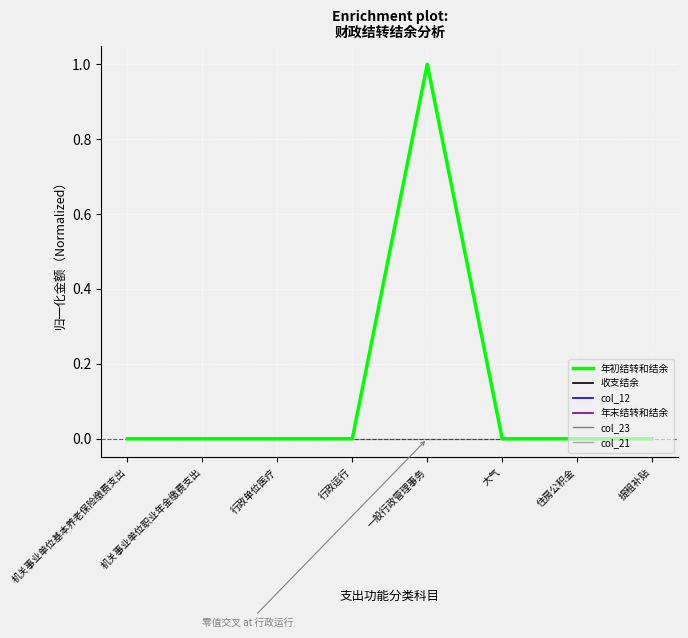

Does the chart display data point markers on the line(s)?

No